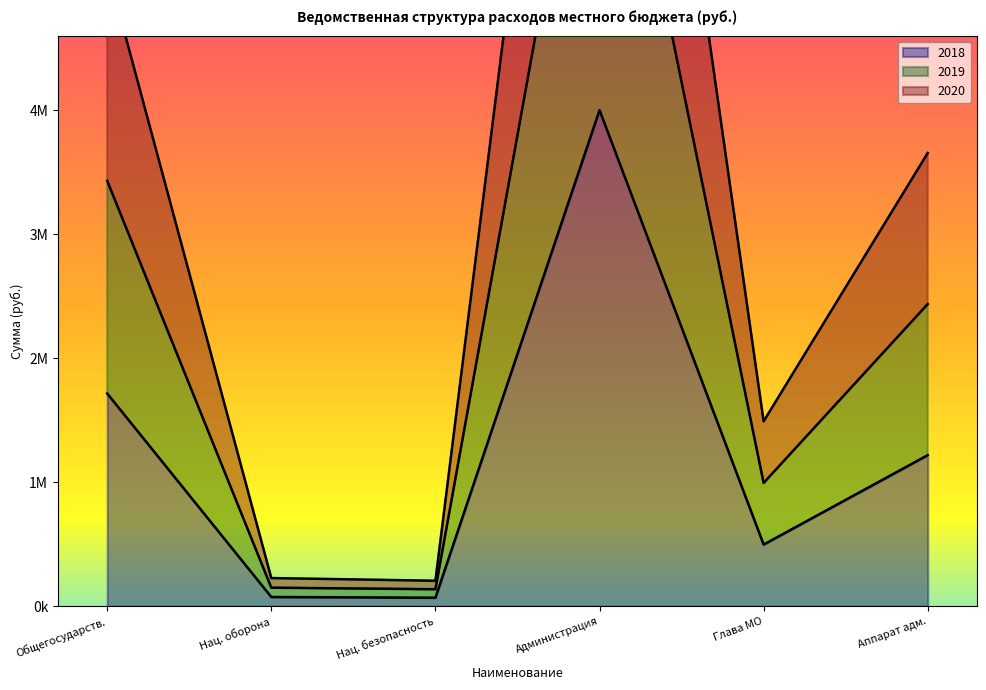

At which category does 2019 reach its first local valley?

Нац. безопасность